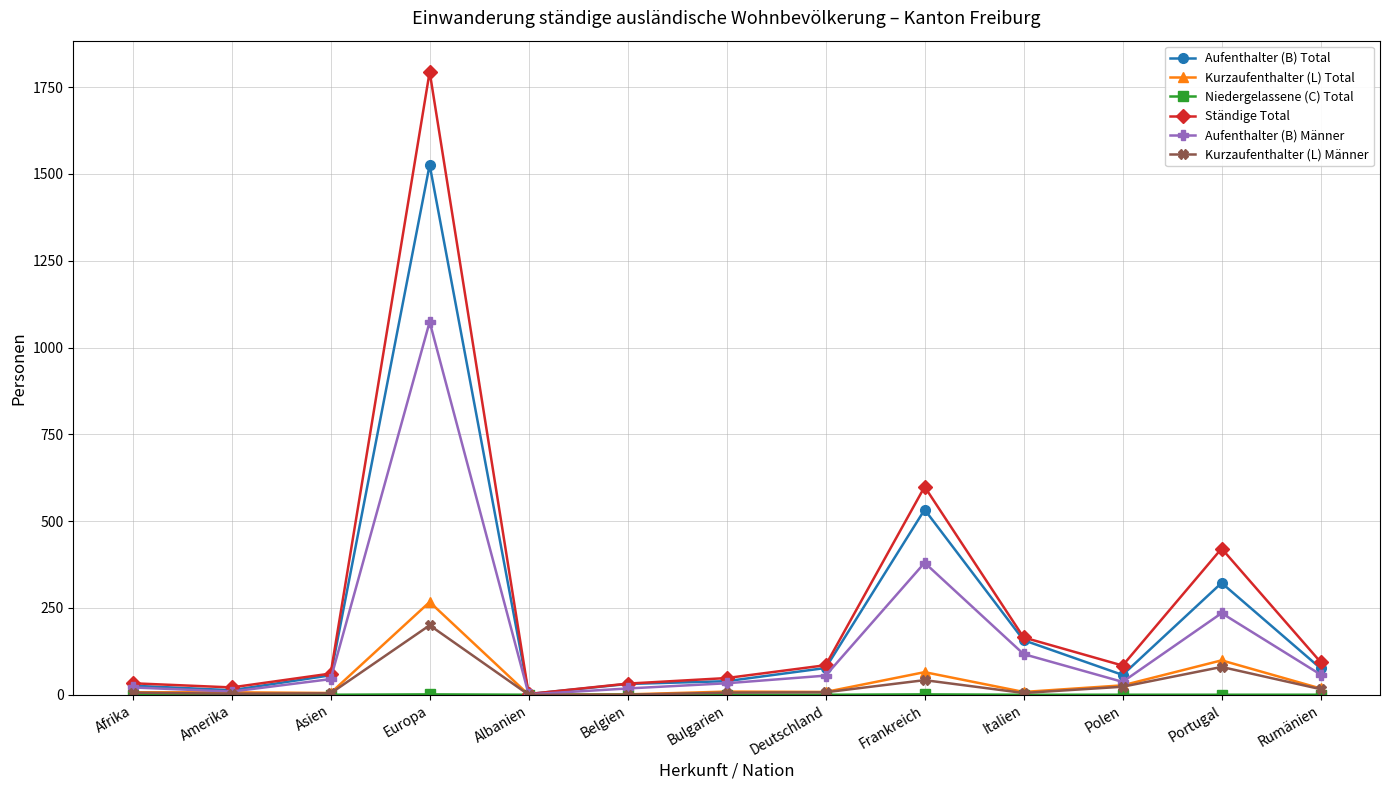

Which series has the largest range (max minus min)?

Ständige Total